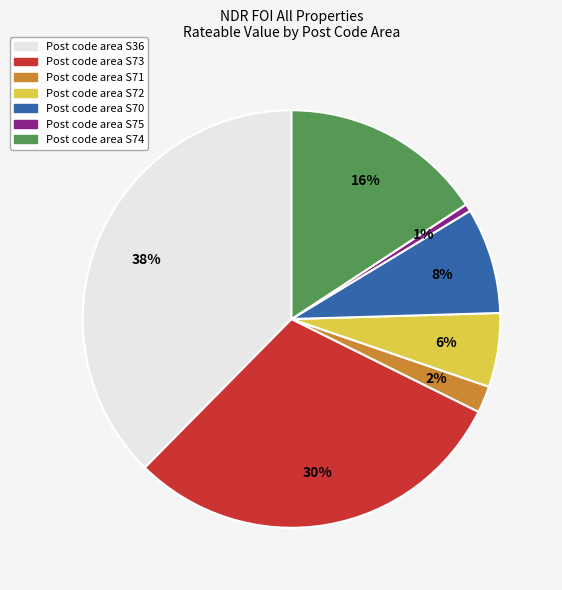

To the nearest percent, what is the average slice percentage?

14%